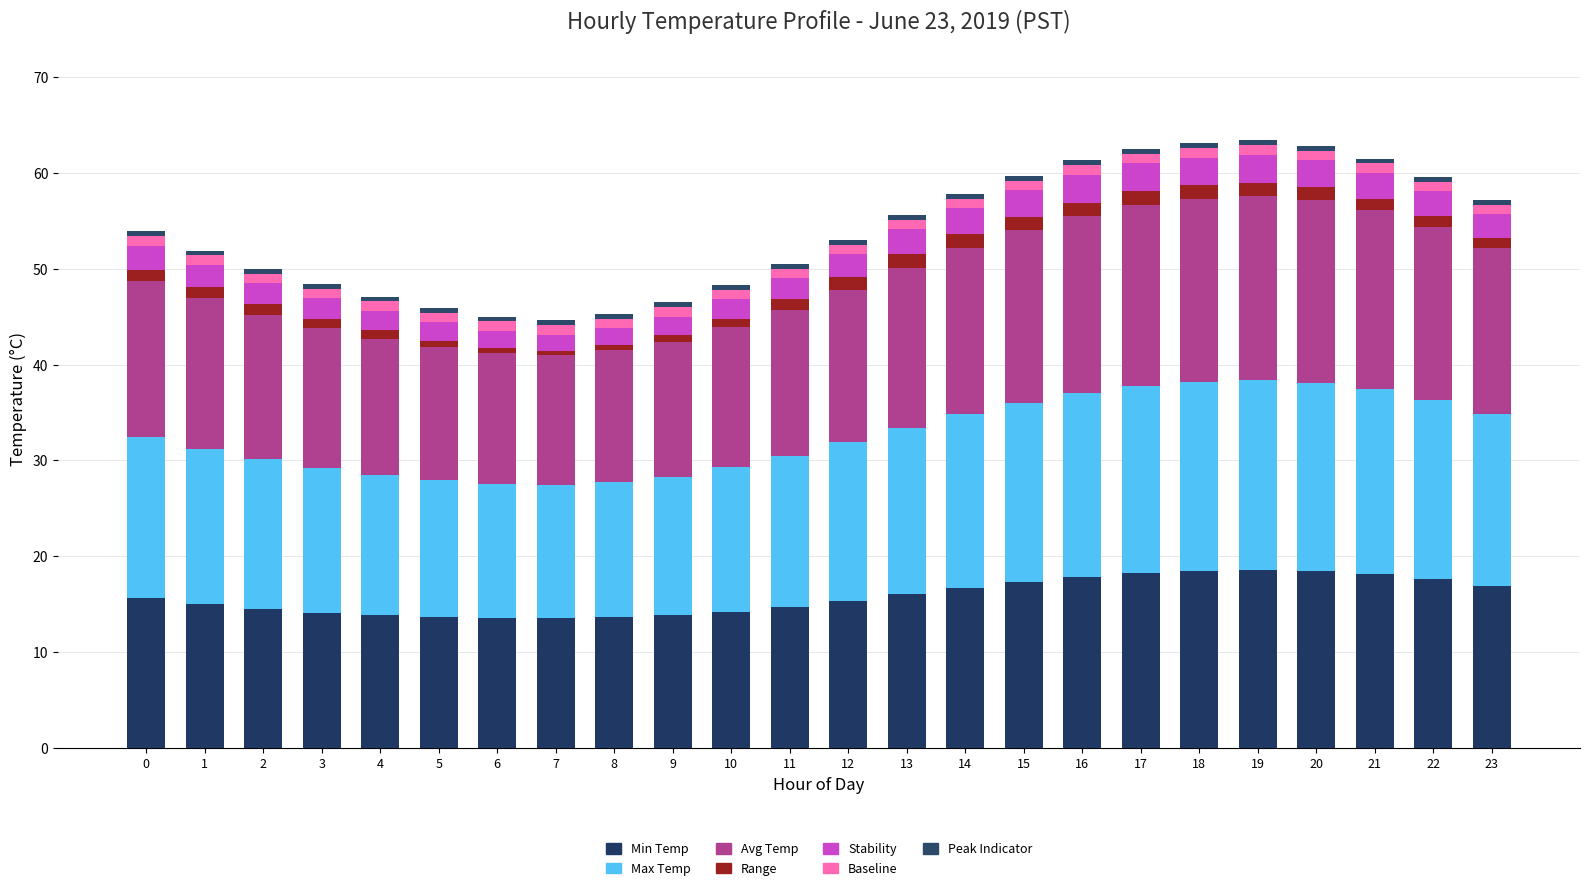

Count the number of categories in the chart.

24